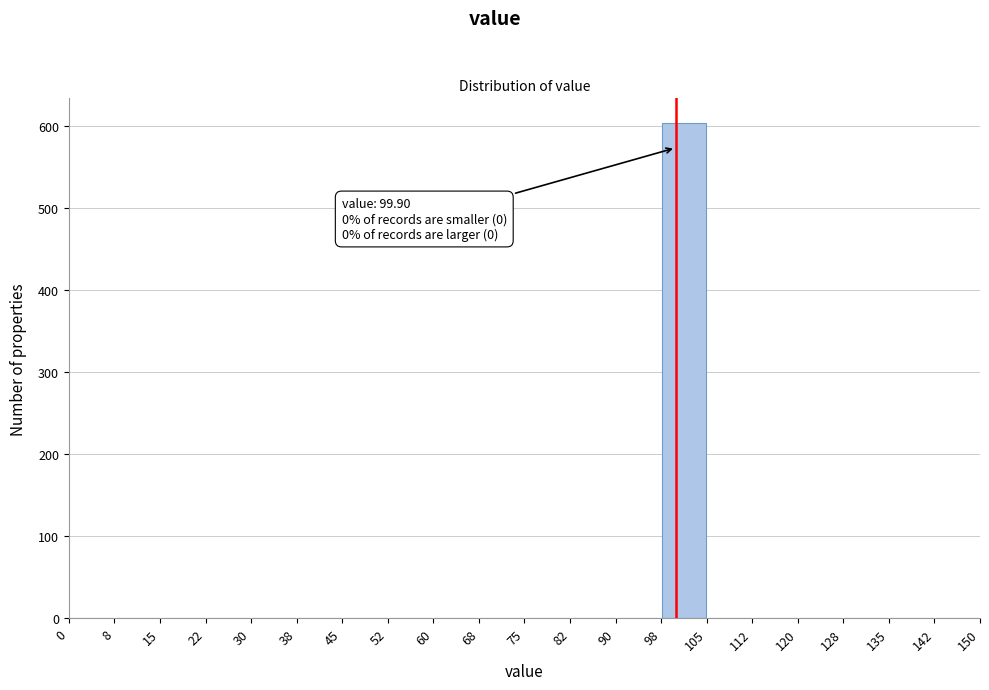

Over which range of the x-axis is the bar tallest?

98 to 105